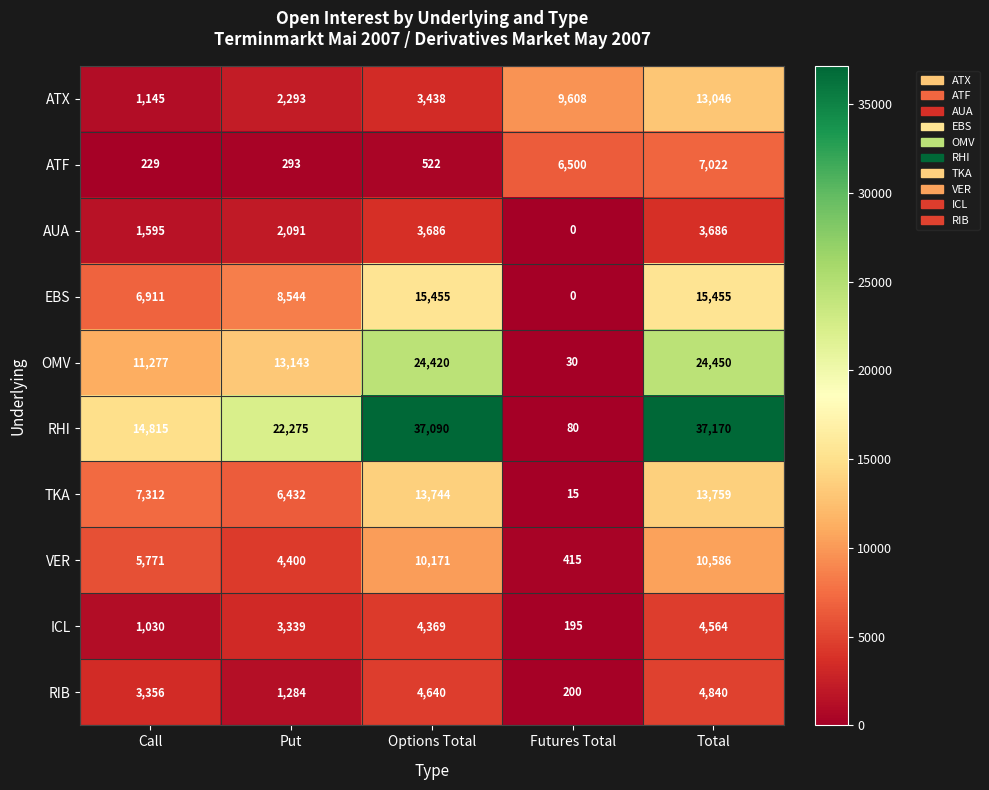

Which series has the largest total across all categories?

RHI